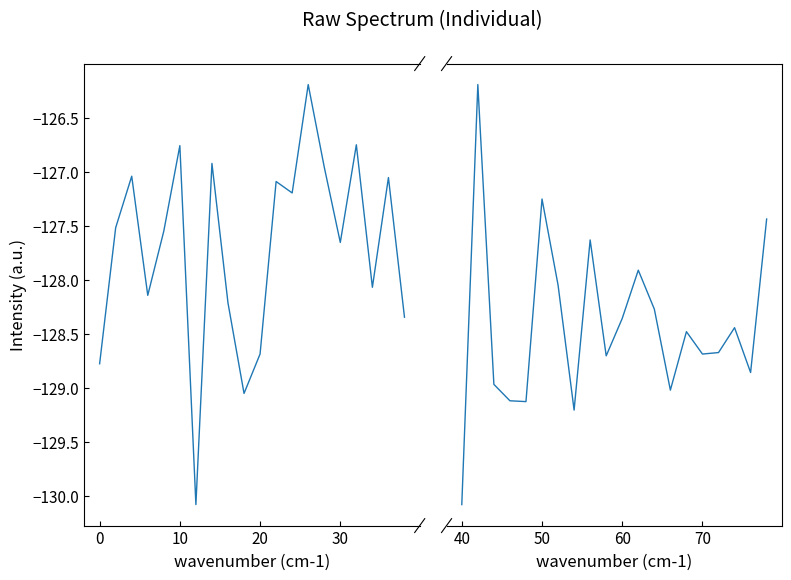

Does the chart have visible grid lines?

No